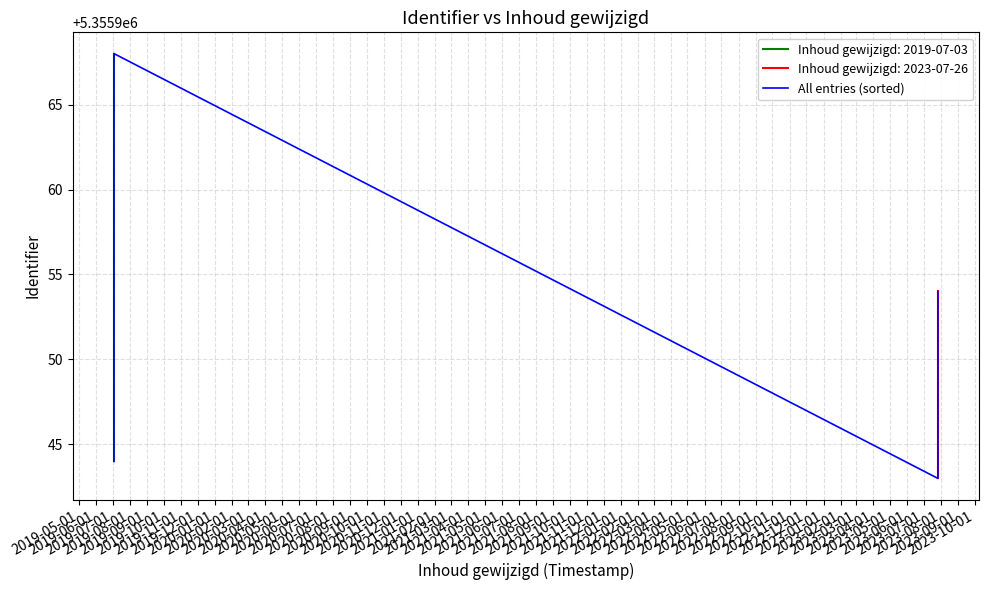

What is the greatest value displayed?

5355968